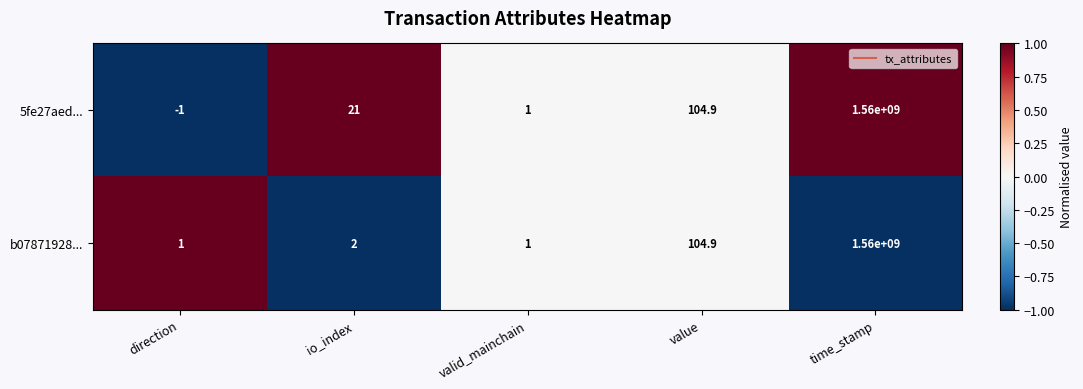

What is the sum of all b07871928... values?

1560000108.9